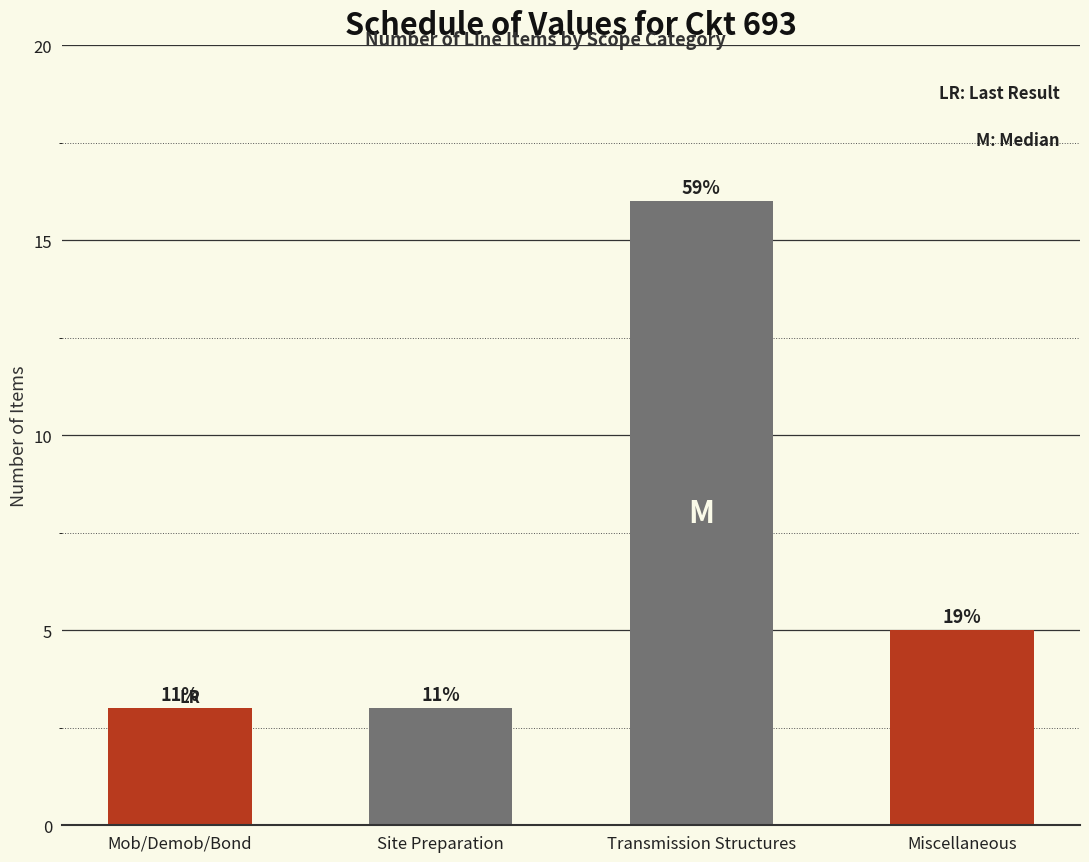

What is the sum of all values?

27